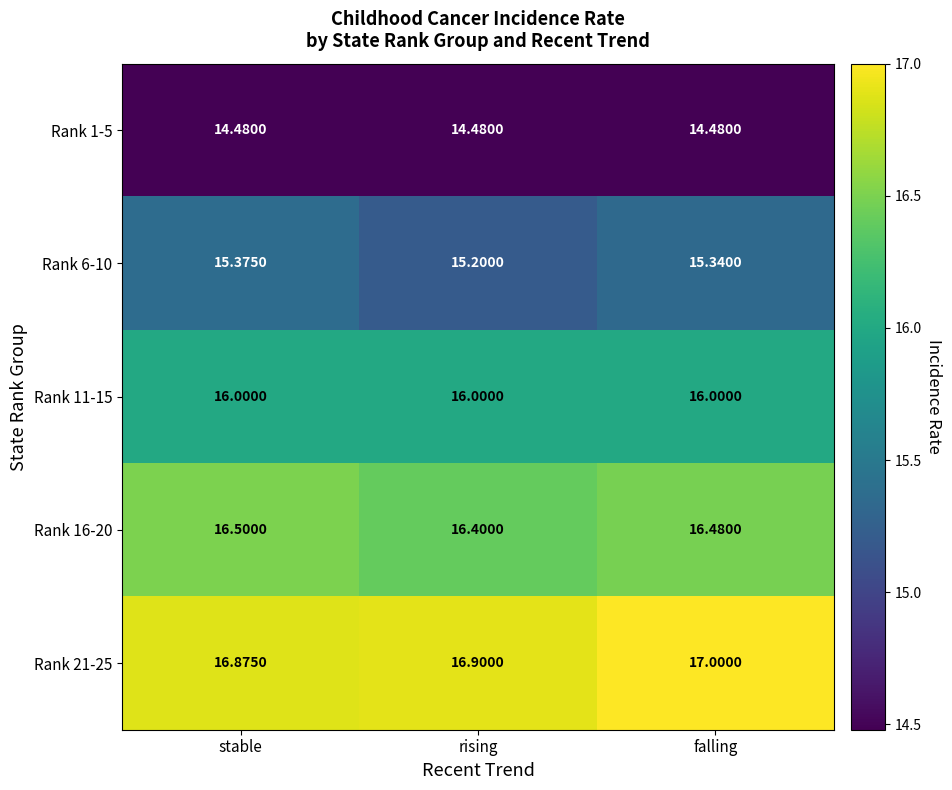

At which category is the sum across all series the highest?

falling